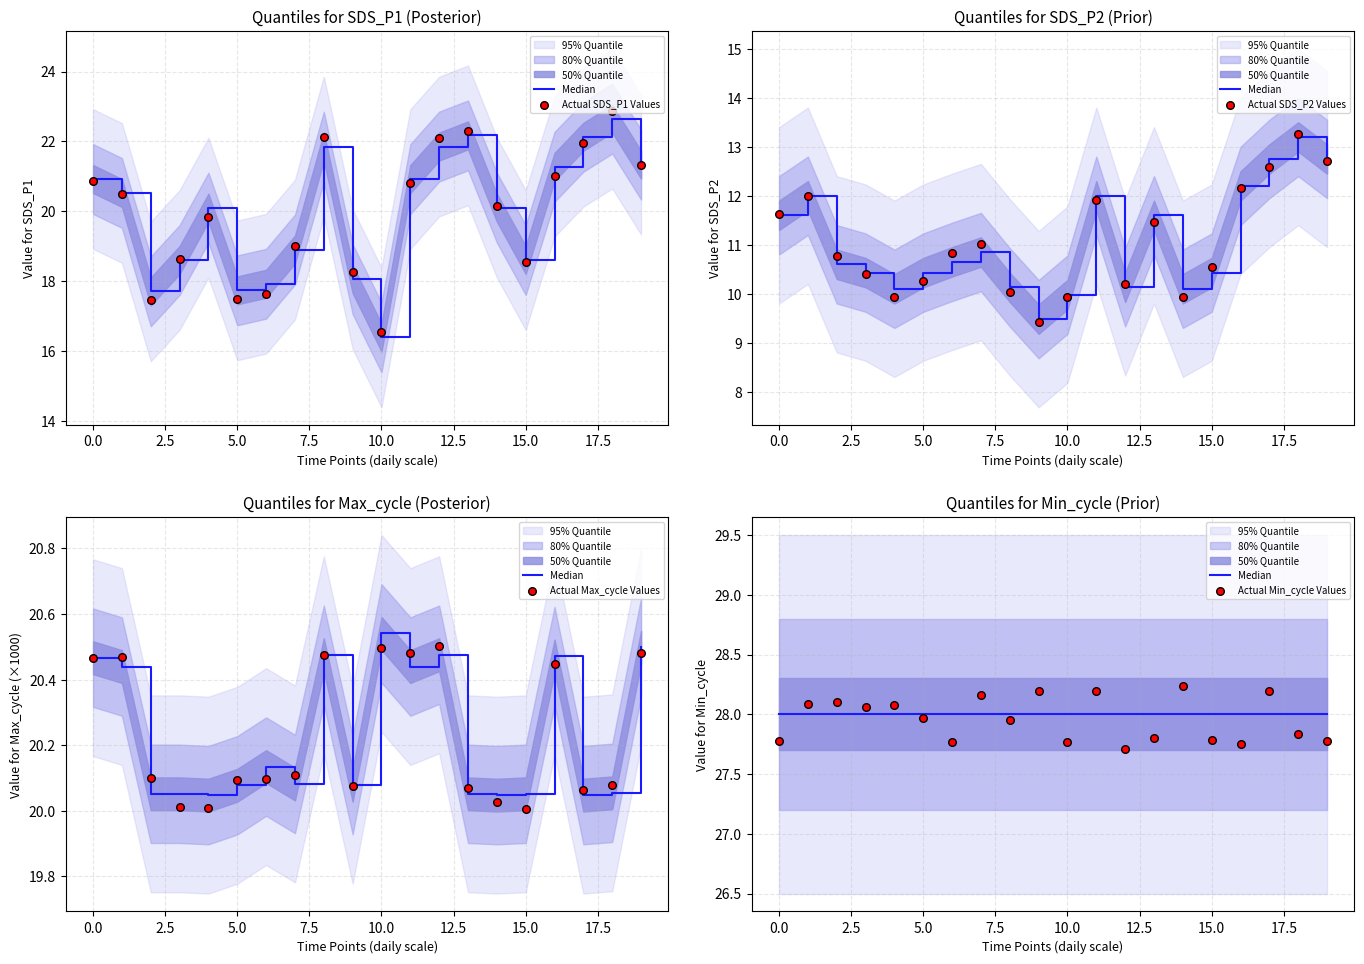

Which series contains the lowest Y value?

Actual SDS_P2 Values